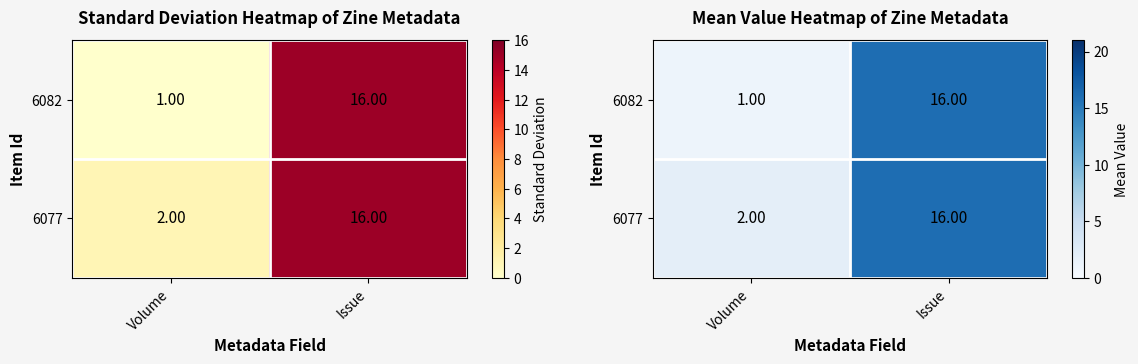

How many data points in 6077 are less than 16?

1